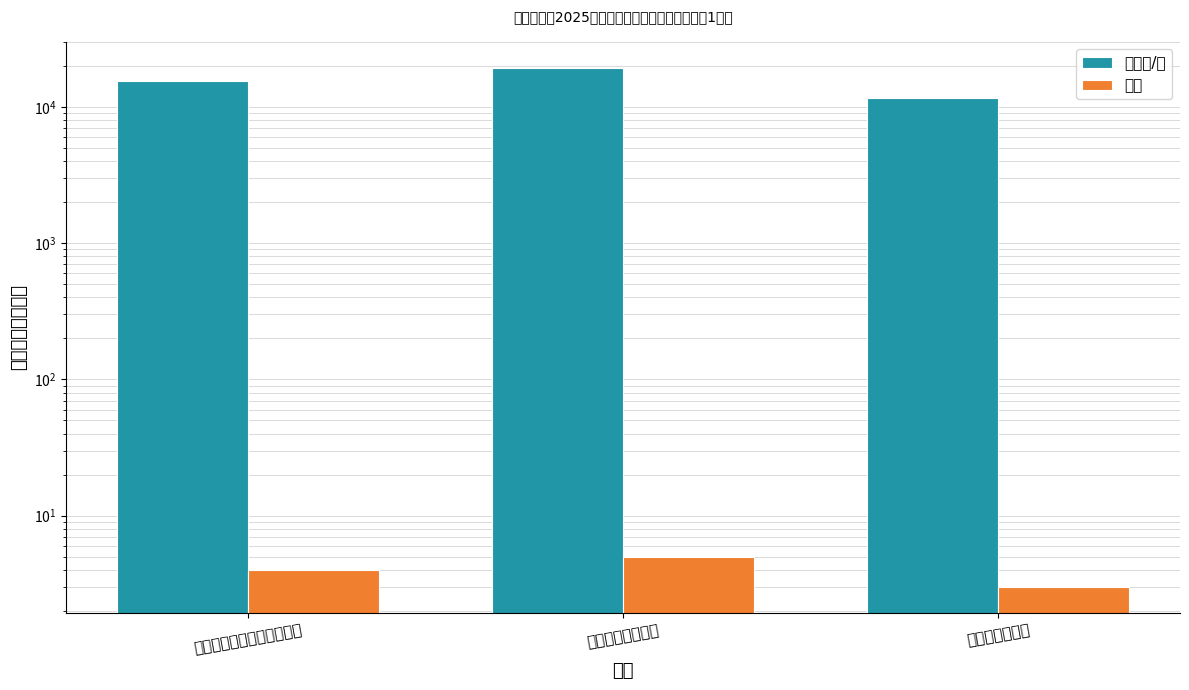

True or false: 总金额/元 has a value of 11610 at 朔州市中医医院.

True